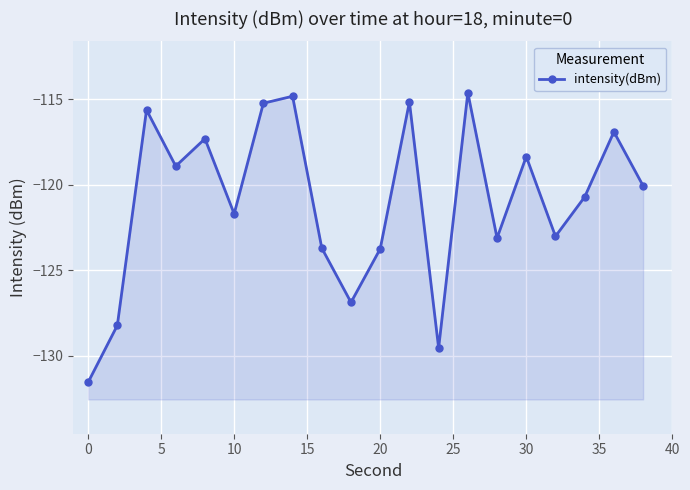

Rank the categories by value from highest to lowest.

13, 30, 11, 25, 5, 18, 15, 15, 10, 19, 17, 20, 16, 14, 35, 10, 40, 0, 12, −5